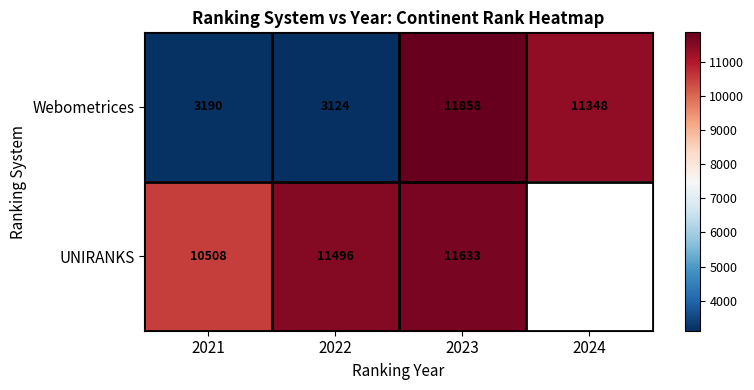

Which category has the lowest value across all series?

2022